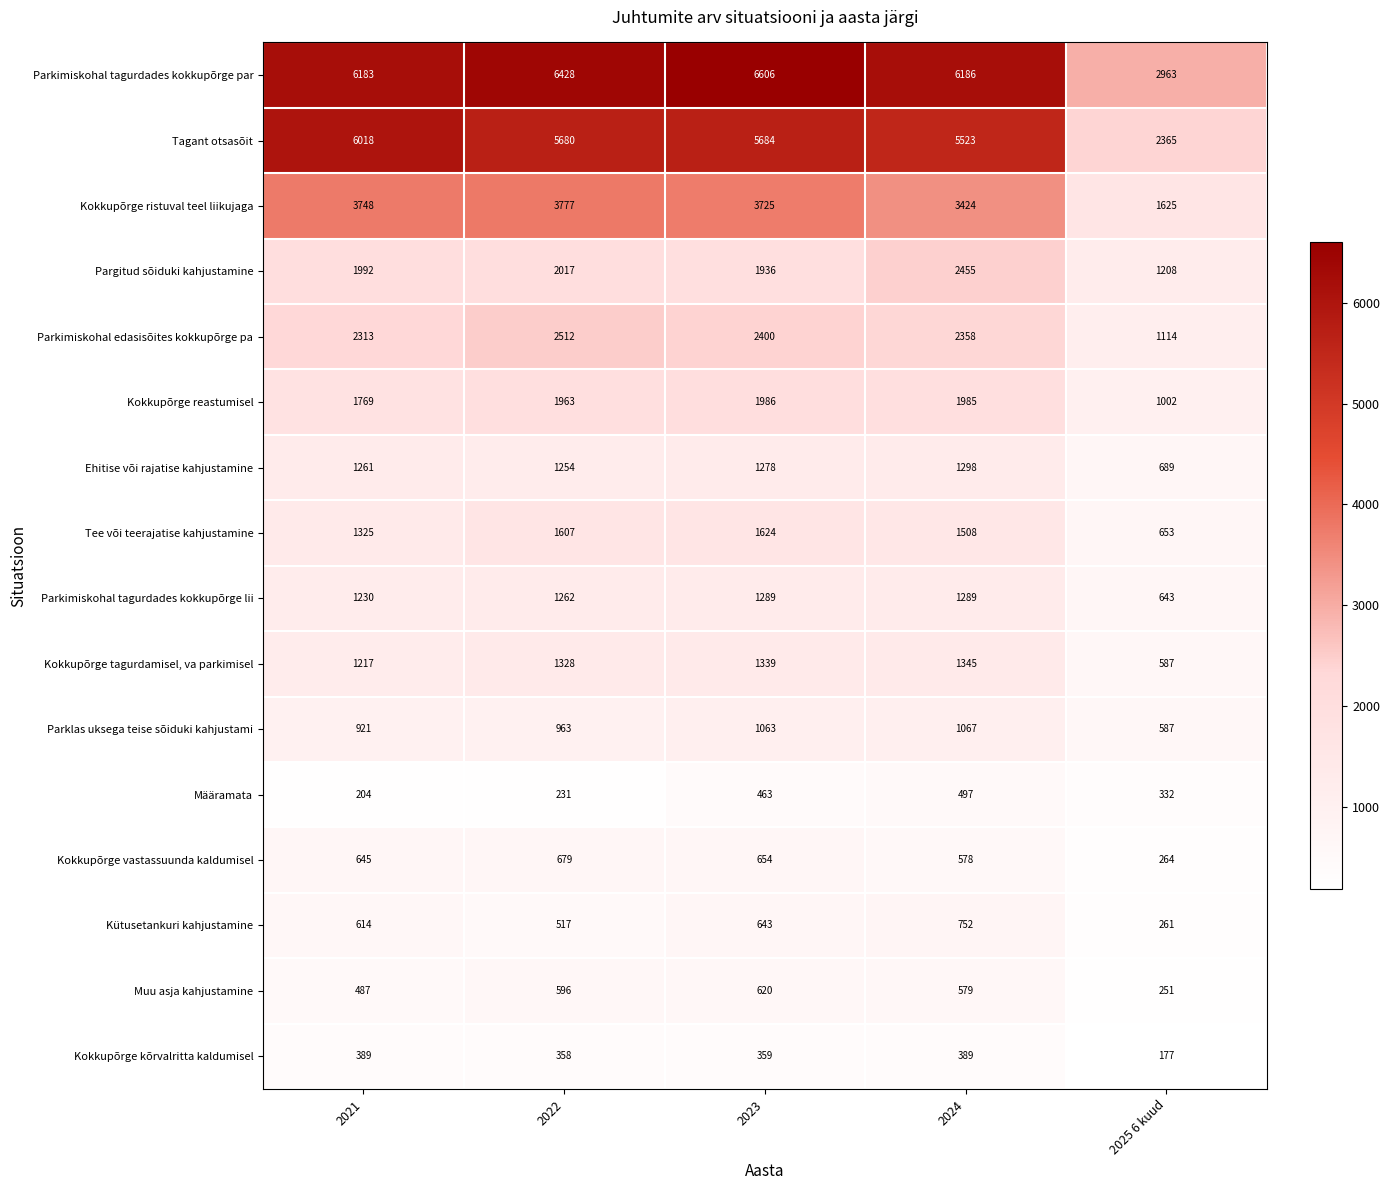

Read the Muu asja kahjustamine value at 2021.

487